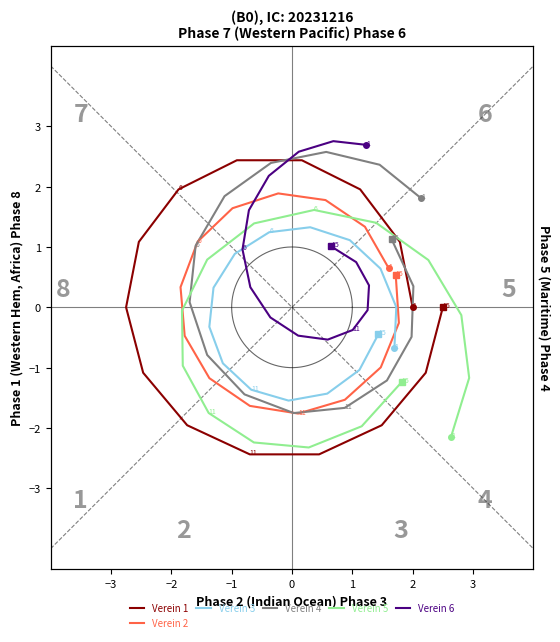

Between which two adjacent categories do Verein 5 and Verein 4 first intersect?

1 and 2